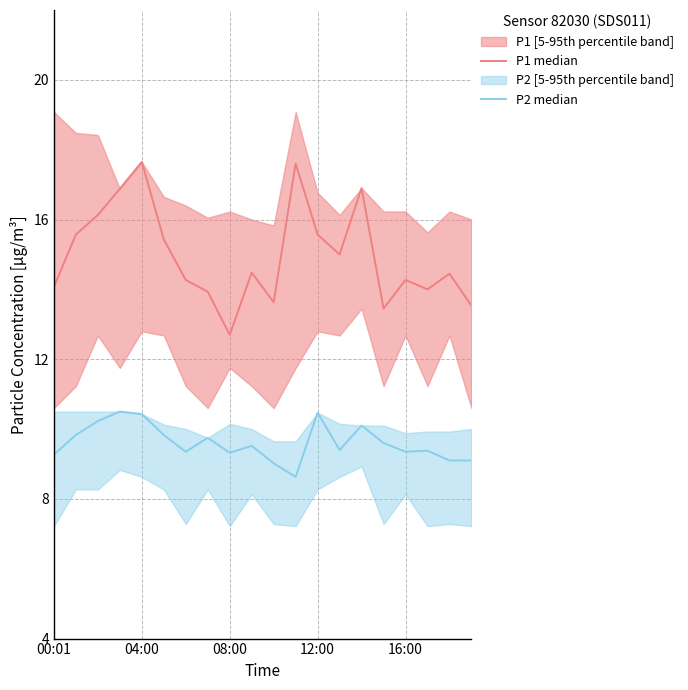

Which series changed the most between 6 and 13?

P1 median